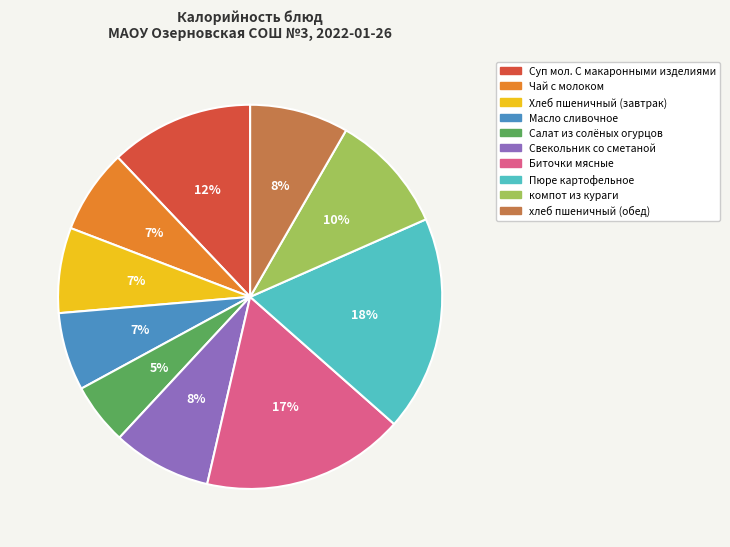

Is there a majority slice in this chart?

No